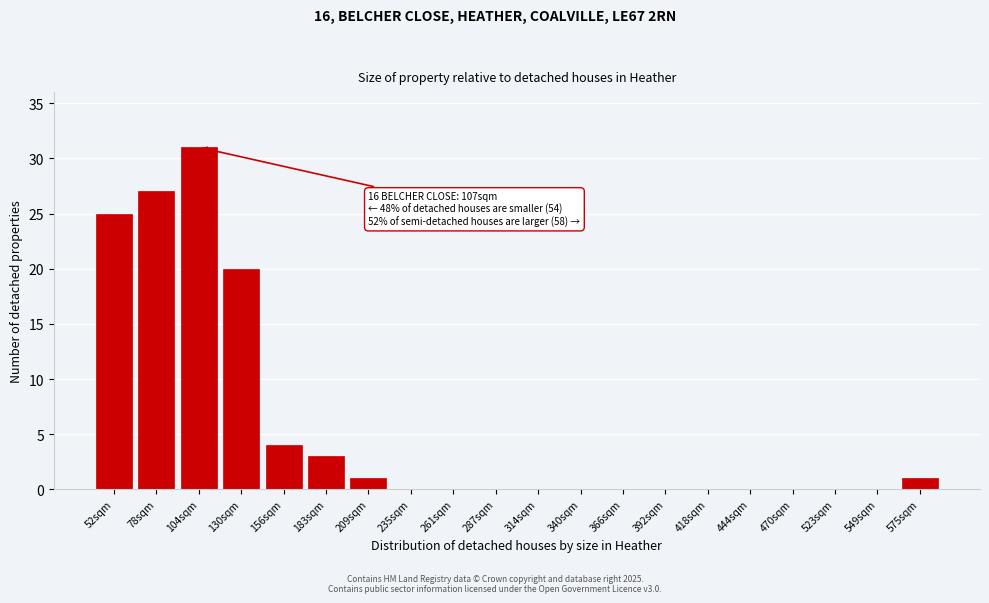

Reading right to left, transcribe all the data shown in this chart.

575sqm=1	549sqm=0	523sqm=0	470sqm=0	444sqm=0	418sqm=0	392sqm=0	366sqm=0	340sqm=0	314sqm=0	287sqm=0	261sqm=0	235sqm=0	209sqm=1	183sqm=3	156sqm=4	130sqm=20	104sqm=31	78sqm=27	52sqm=25